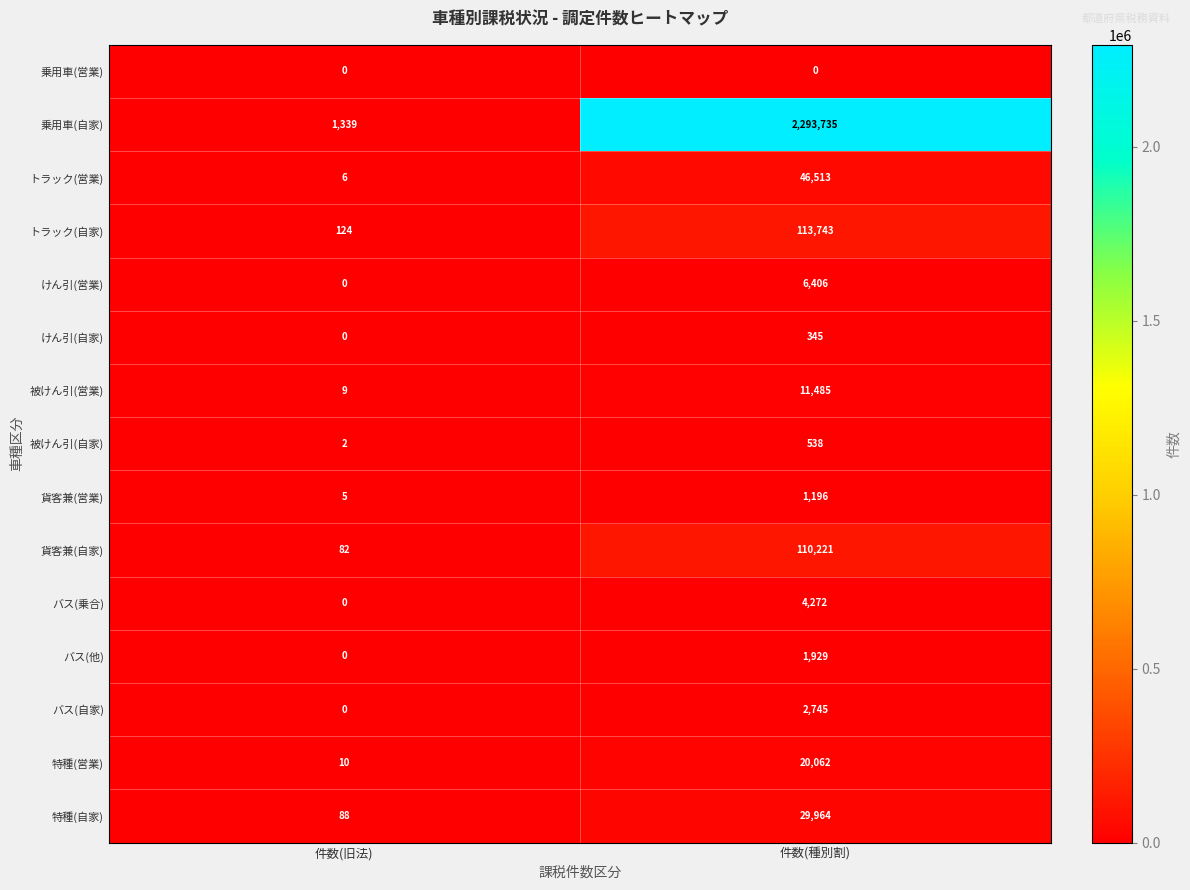

What is the average value of the 特種(自家) series?

15026